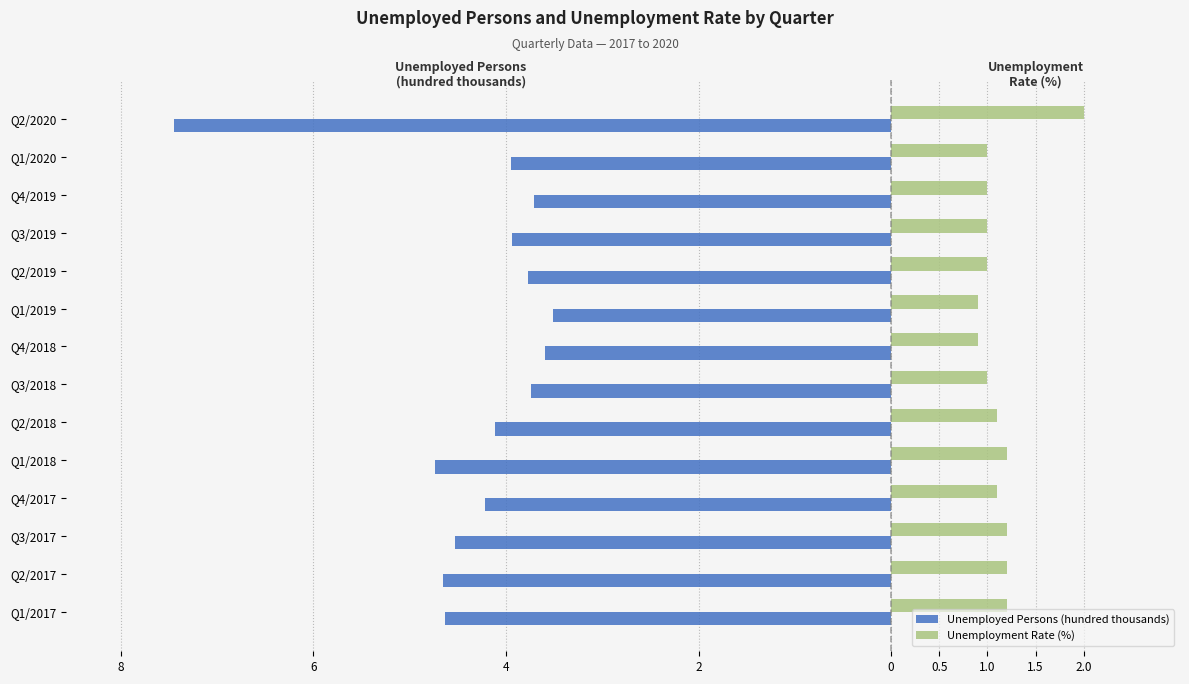

At how many categories does at least one series exceed 0?

14